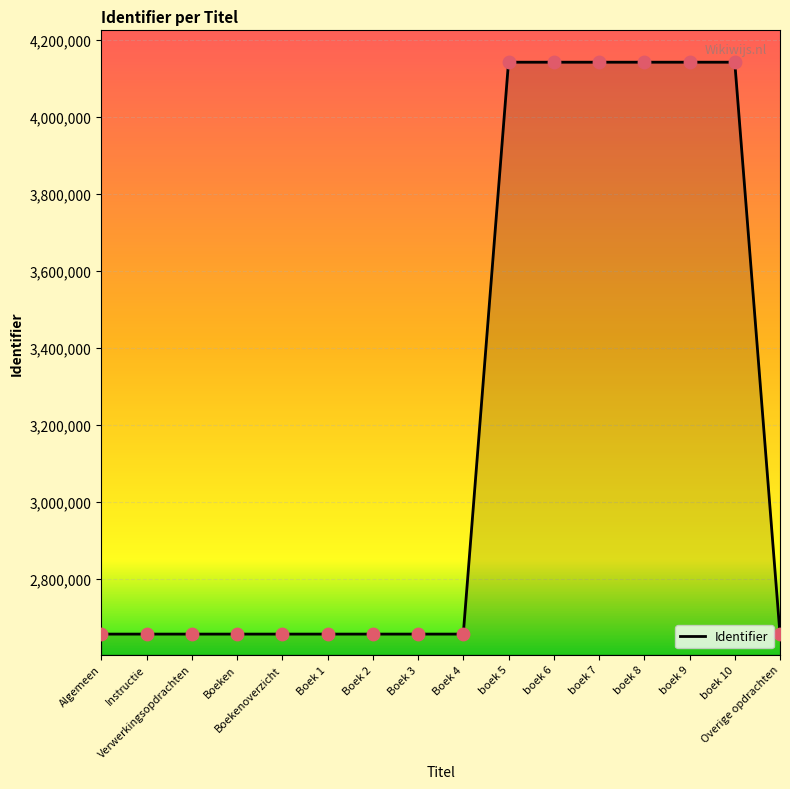

What is the change in value from Boekenoverzicht to Overige opdrachten?

+5